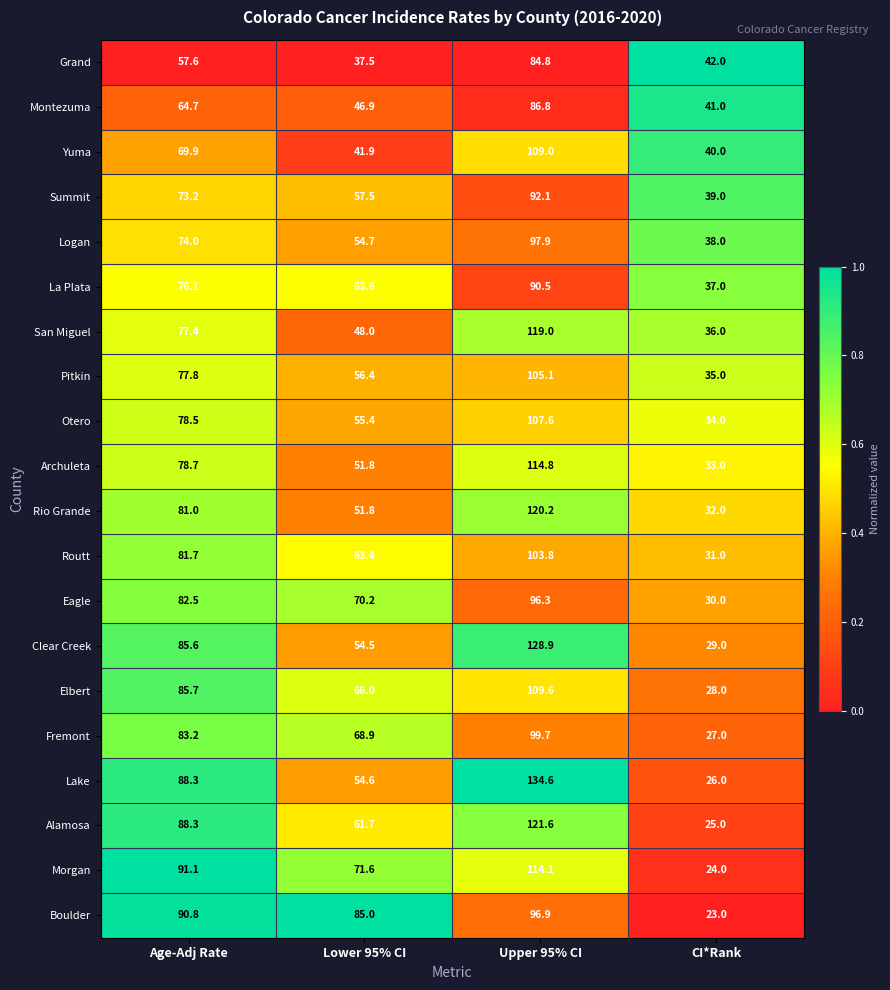

What is the difference between the San Miguel values at CI*Rank and Upper 95% CI?

83.0